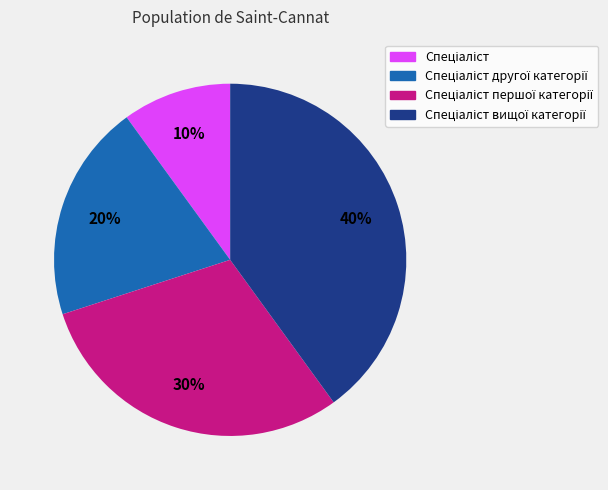

Is there a majority slice in this chart?

No